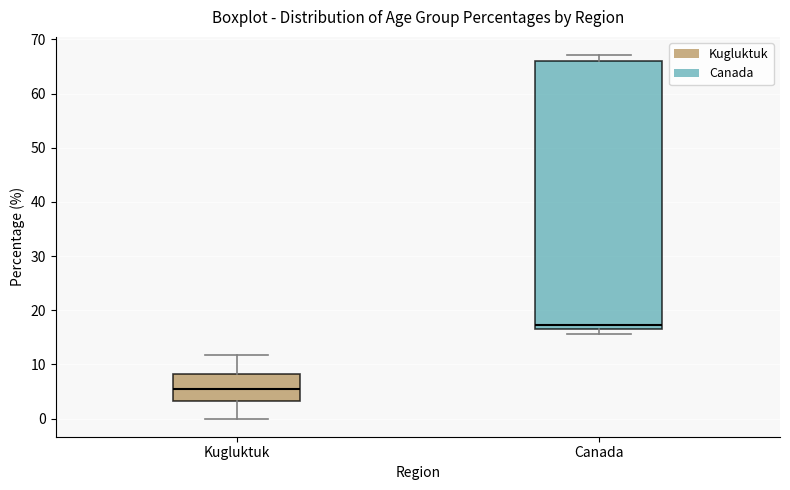

Comparing the boxes themselves (not the whiskers), which one is the tallest?

Canada